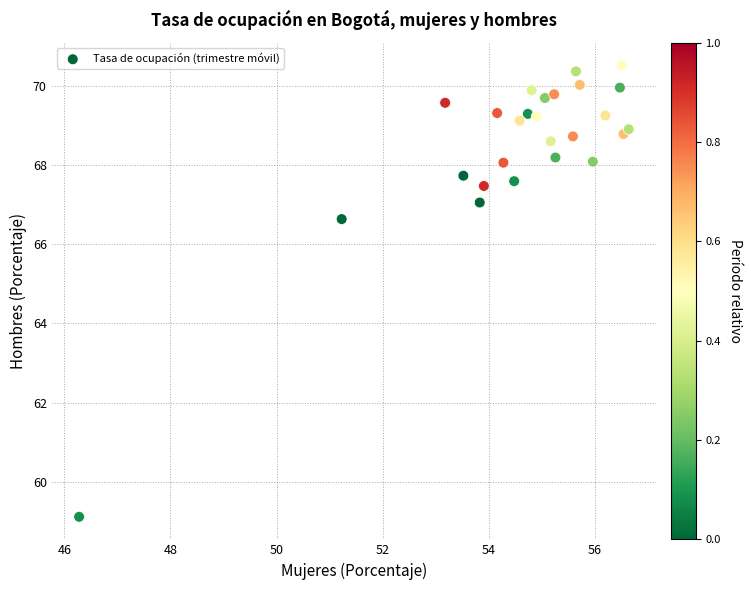

What Y value in the scatter plot is closest to 64?

66.6